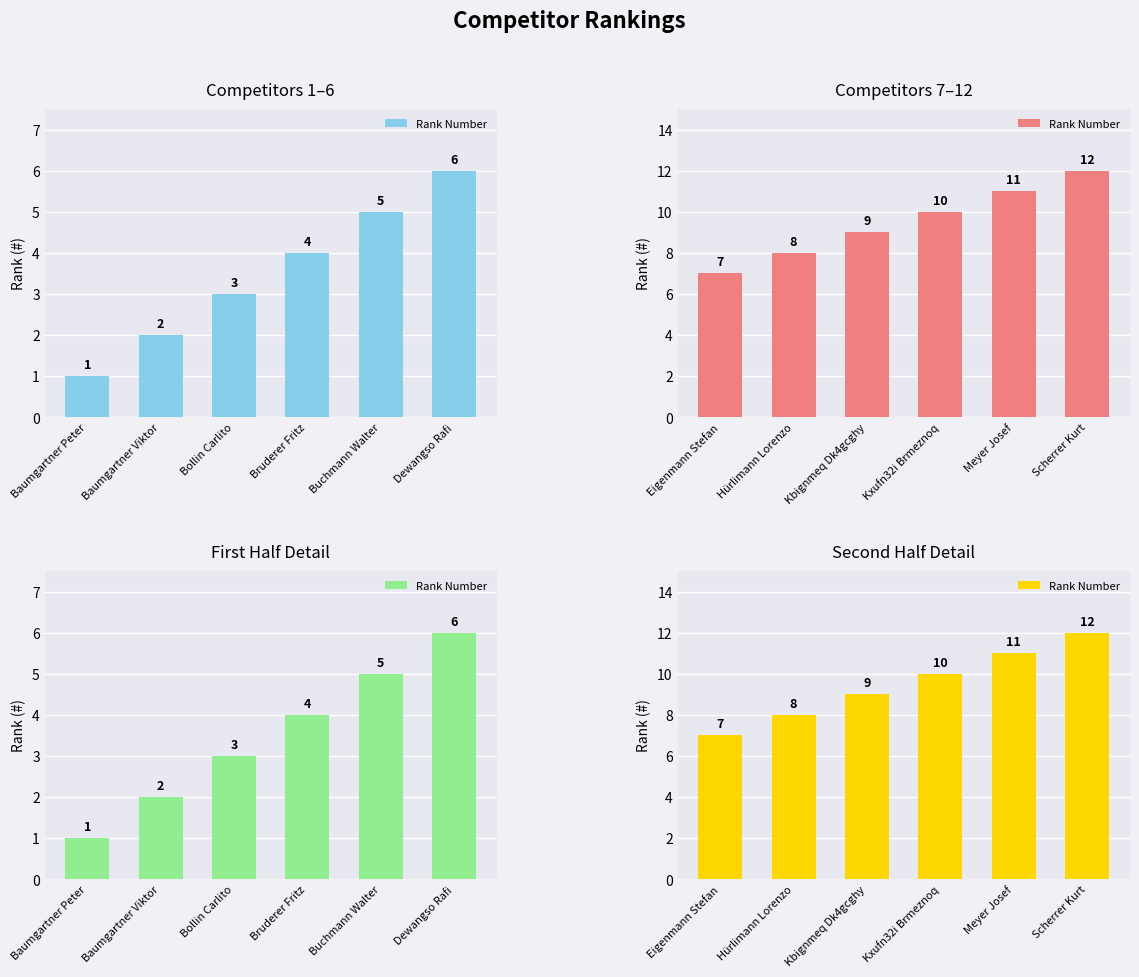

Is it true that the value at Meyer Josef is 18?

False